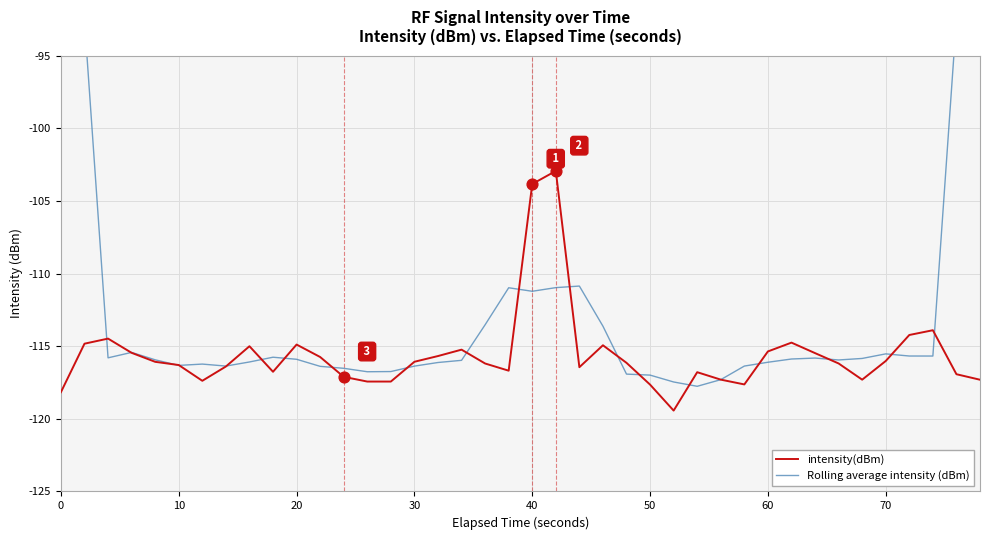

Which series contains the lowest Y value?

intensity(dBm)